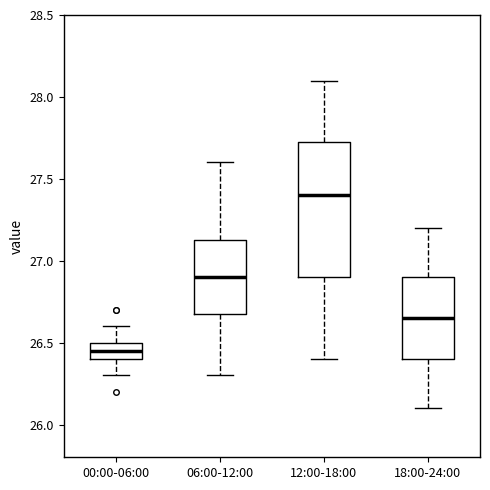

Reading left to right, transcribe this box plot: for each box, give where its median line is, the range the box spans, and where its two whiskers end, as read against the y-axis. The values are not printed on the chart, so give them approximately, as read against the axis.

00:00-06:00: median 26.45, box 26.40 to 26.50, whiskers 26.30 to 26.60
06:00-12:00: median 26.90, box 26.70 to 27.15, whiskers 26.30 to 27.60
12:00-18:00: median 27.40, box 26.90 to 27.75, whiskers 26.40 to 28.10
18:00-24:00: median 26.65, box 26.40 to 26.90, whiskers 26.10 to 27.20